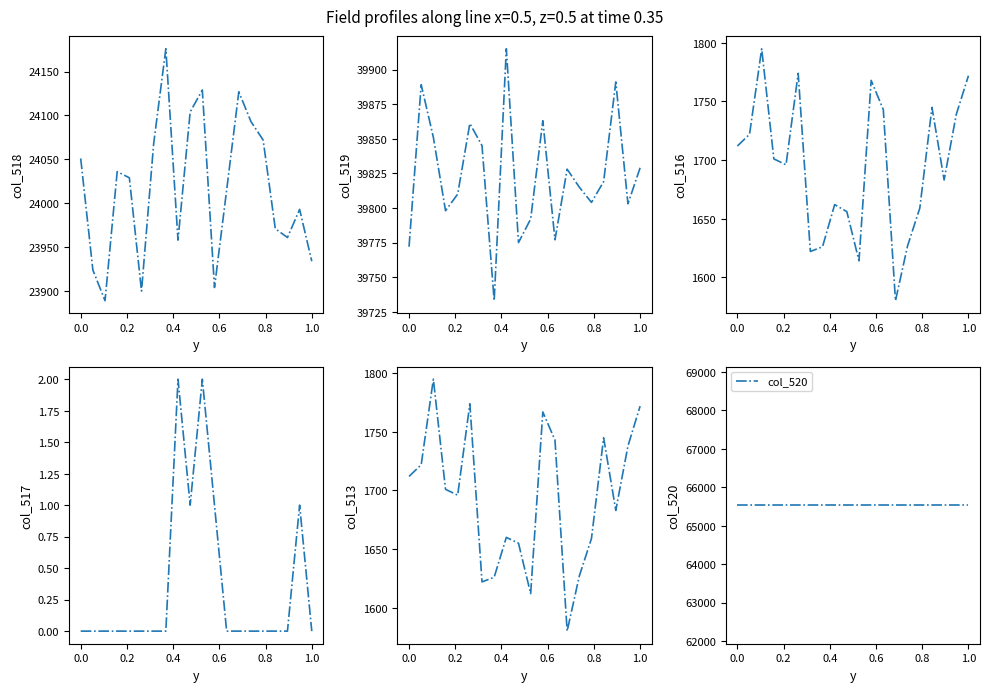

True or false: col_516 and col_519 intersect in this chart.

False